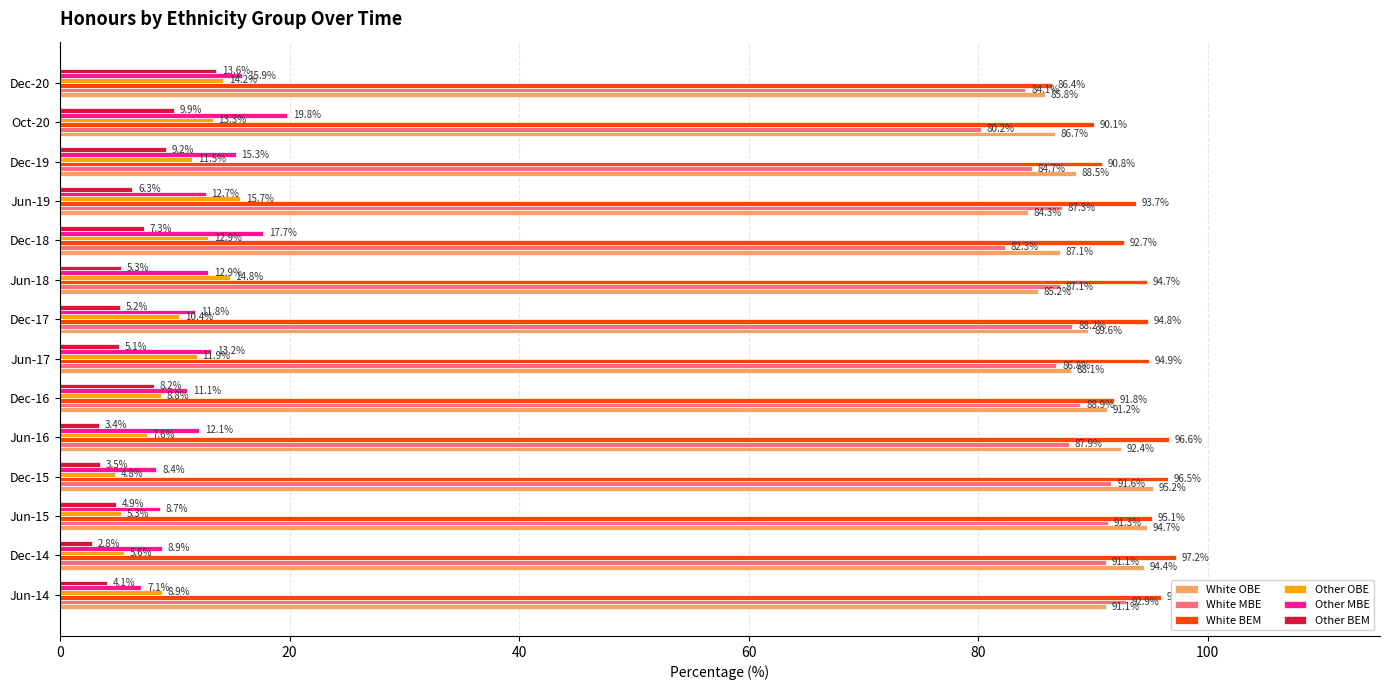

What is the total value across all series at Dec-14?

300.0